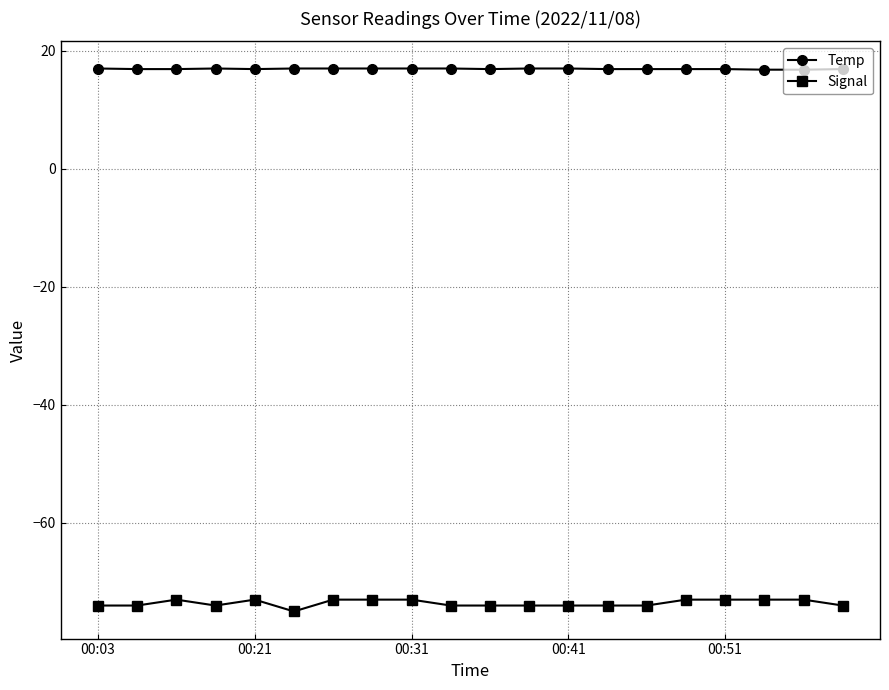

What is the value of the Temp point at the 9th from the left?

17.0